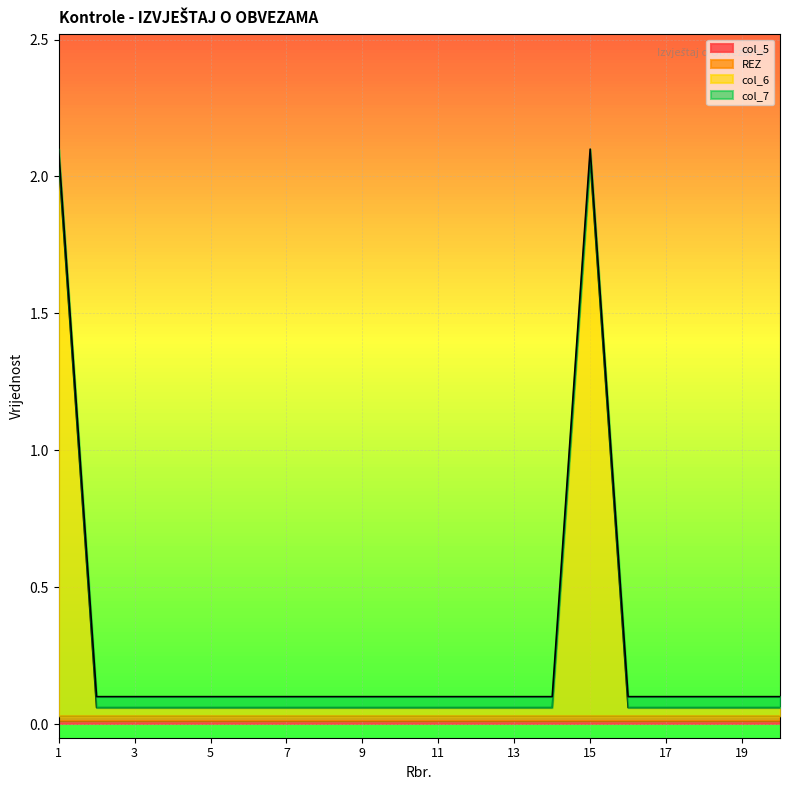

Which category has the highest value in the col_7 series?

1